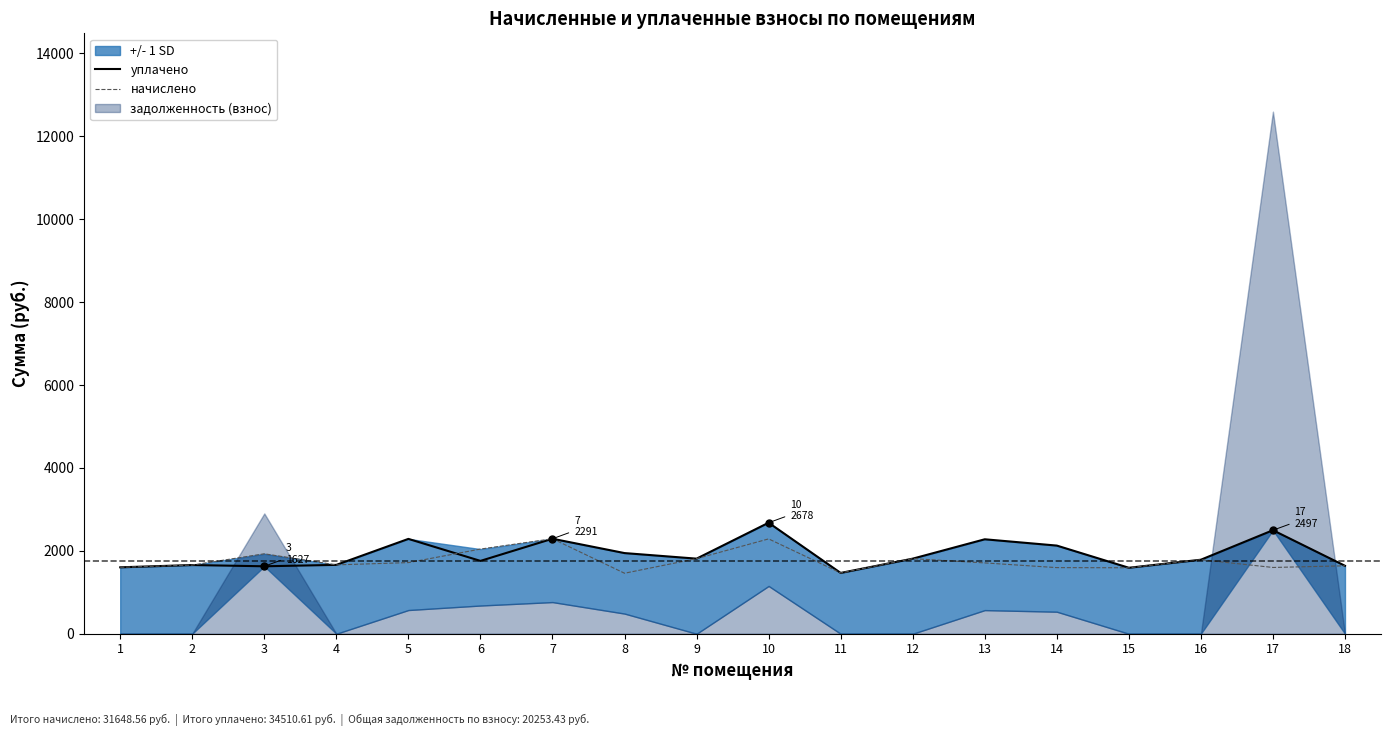

Between 18 and 17, which is larger?

17